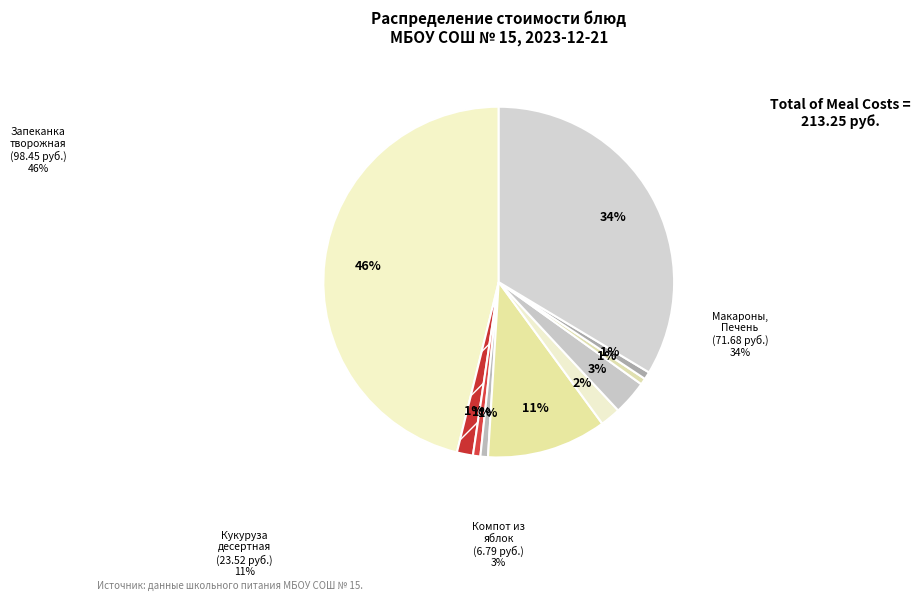

How many slices are in this pie chart?

10